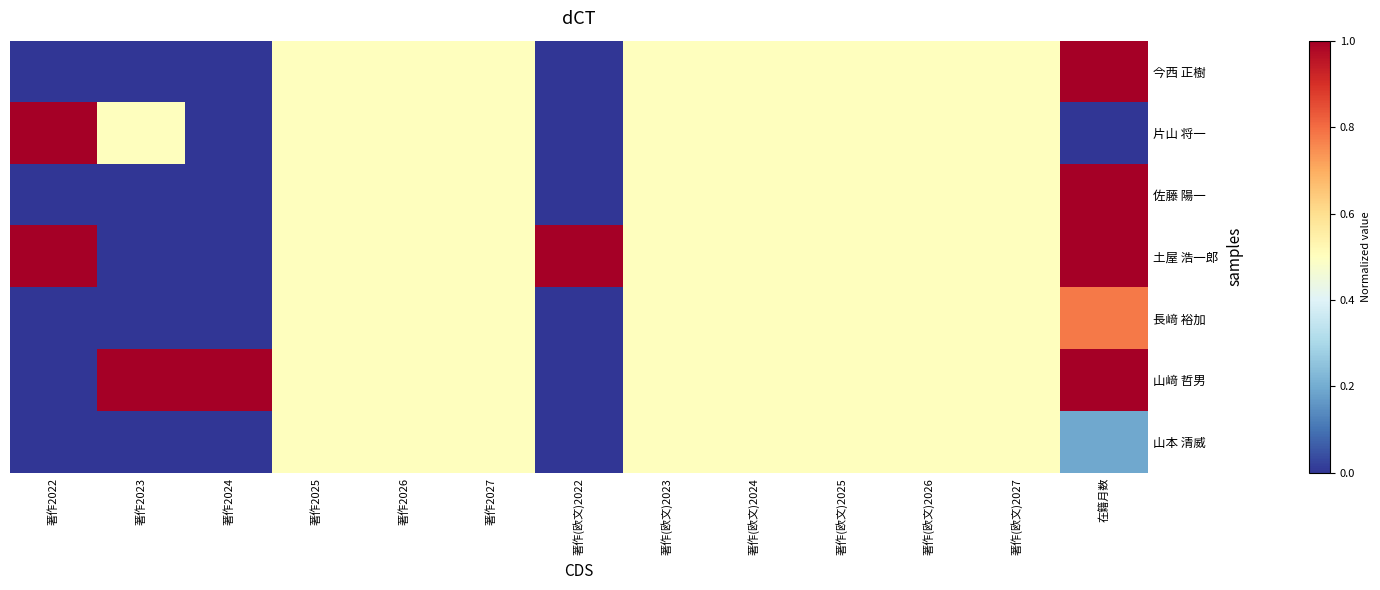

Which series has the largest total across all categories?

土屋 浩一郎